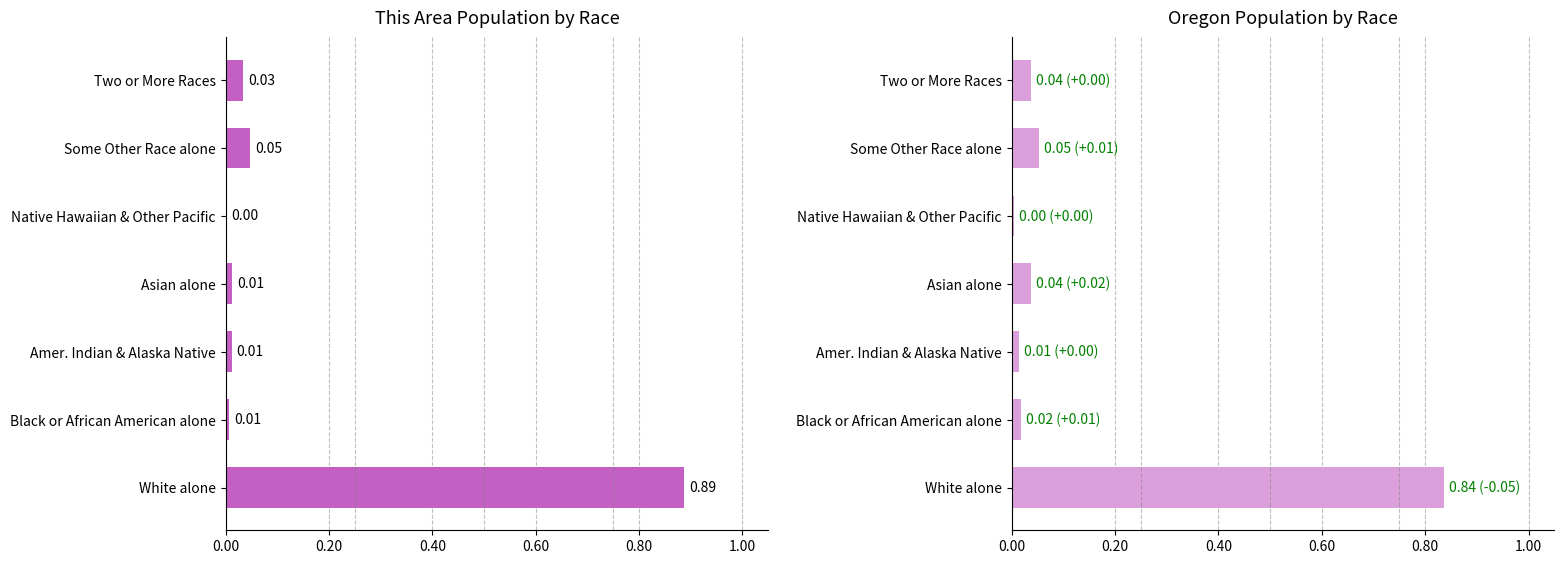

What is the value of the Oregon bar at the 1st from the left?

0.8